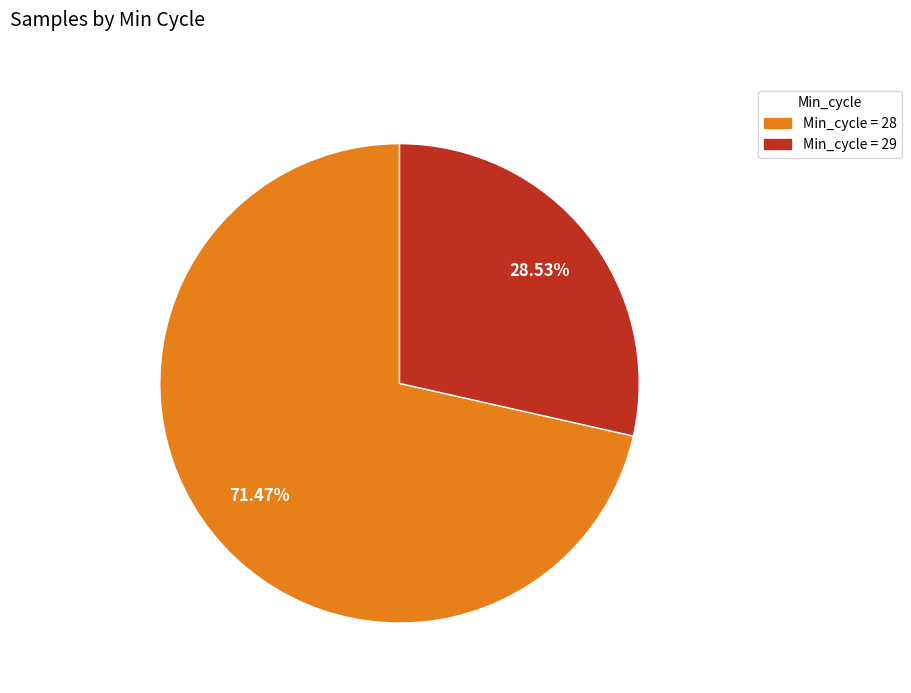

To the nearest percent, what is the average slice percentage?

50%